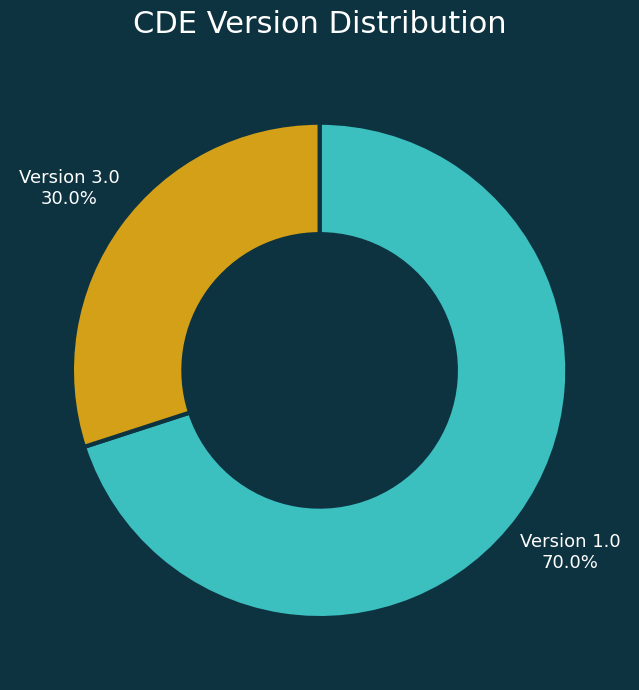

Is there a majority slice in this chart?

Yes